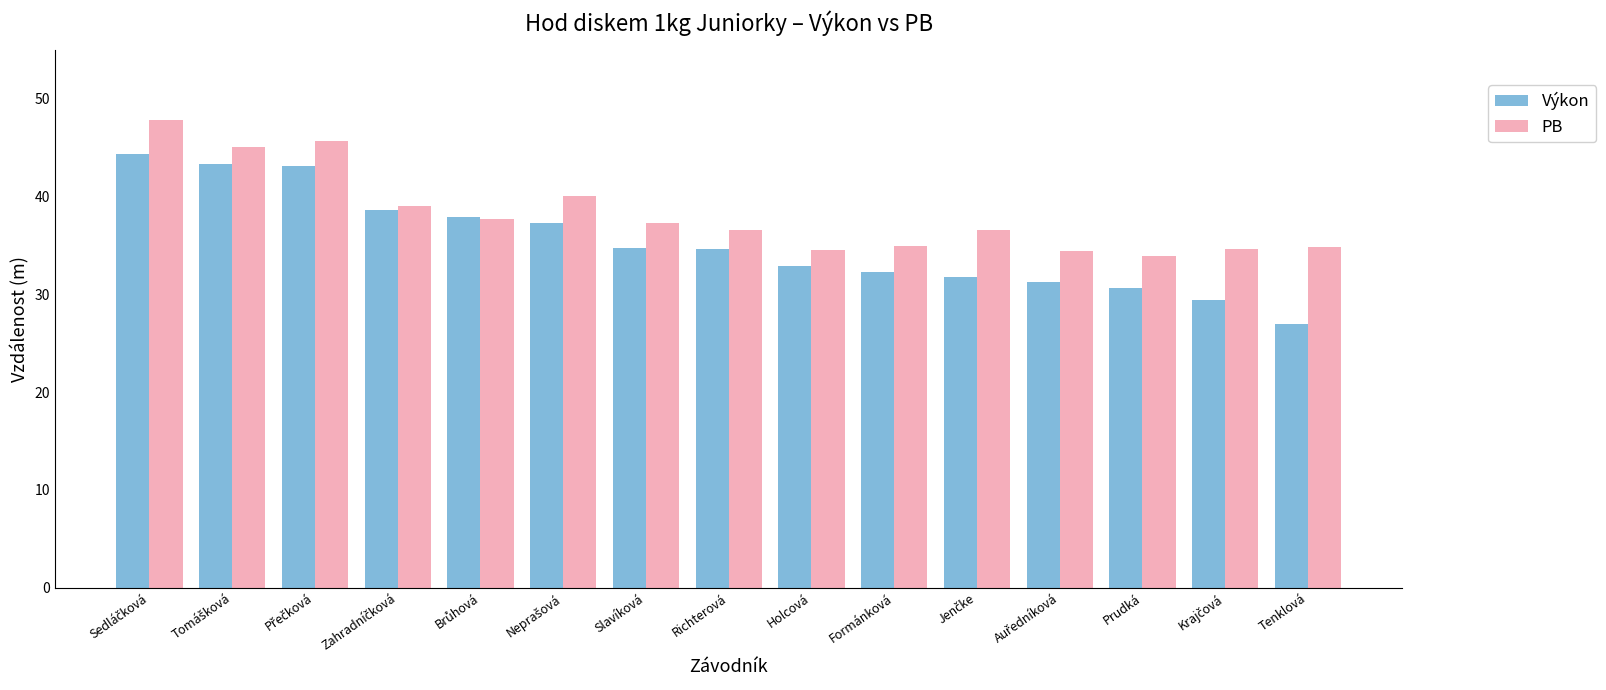

What is the maximum value shown in the chart?

47.8